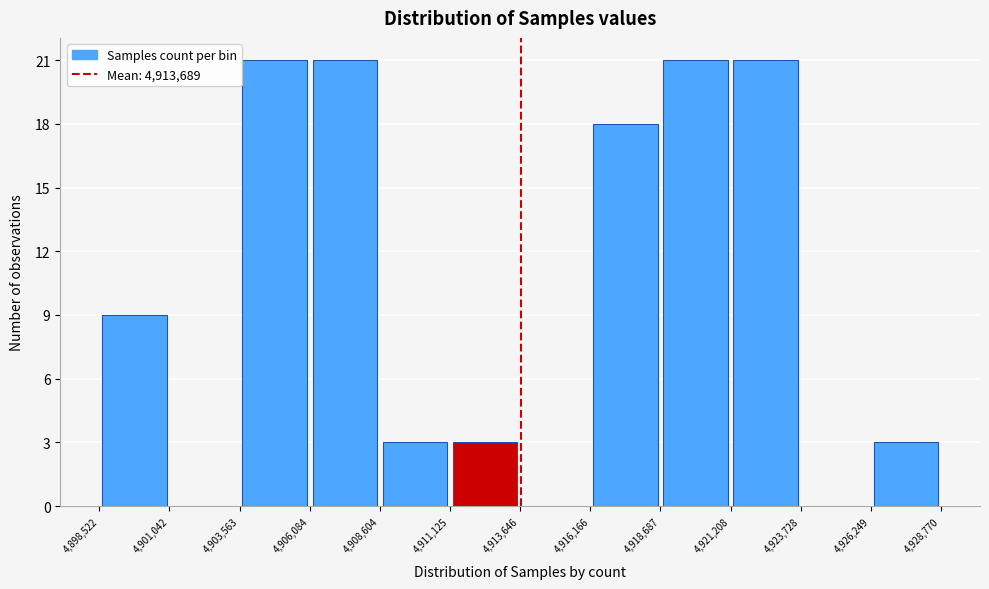

What is the height of the bar covering 4,908,604 to 4,911,125 on the x-axis? The values are not printed on the chart, so give them approximately, as read against the axis.

3